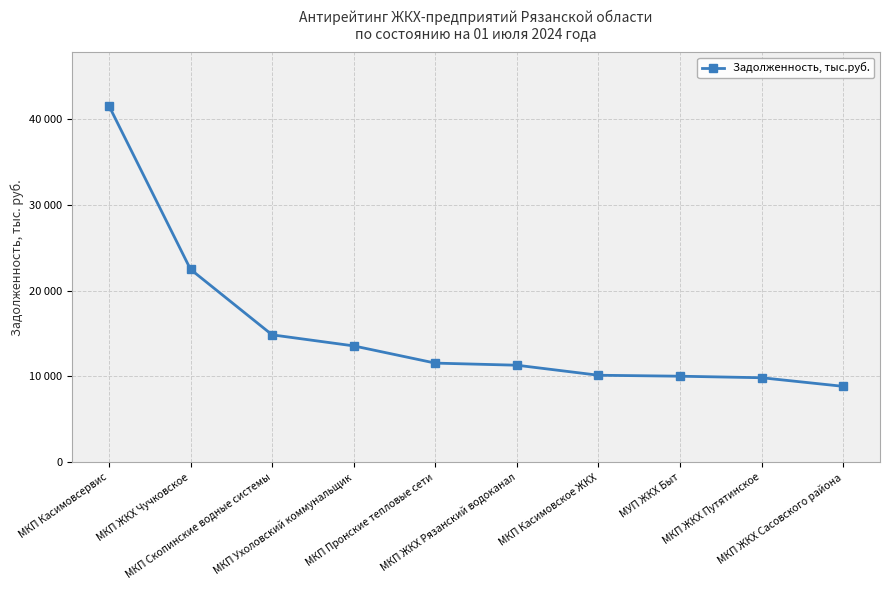

Is this an area chart (filled region under the line)?

No